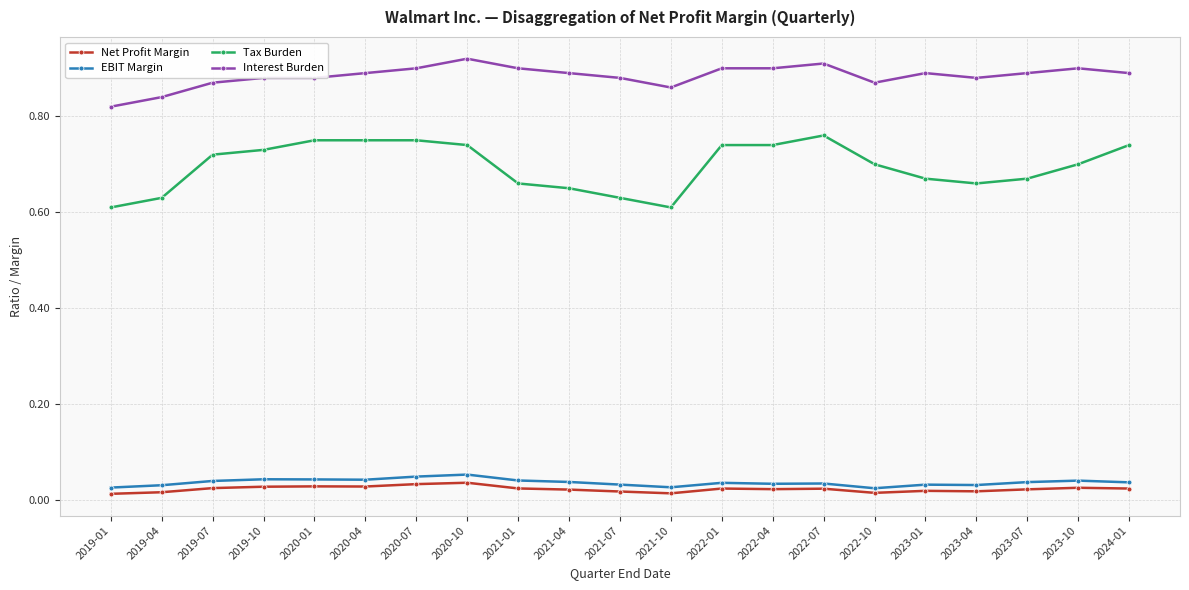

What is the total value across all series at 2023-07?

1.6